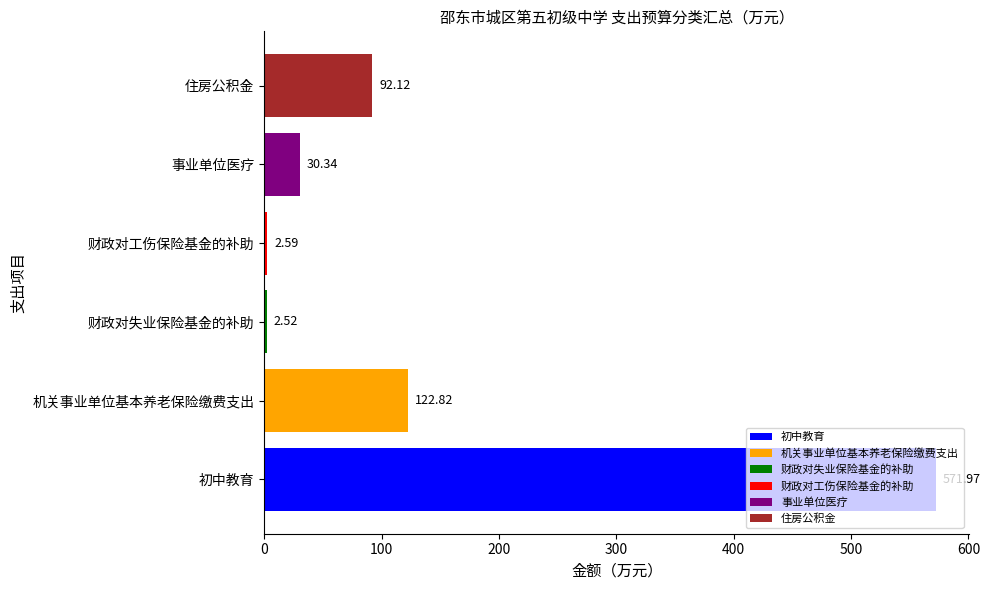

How many data points are above 92?

3